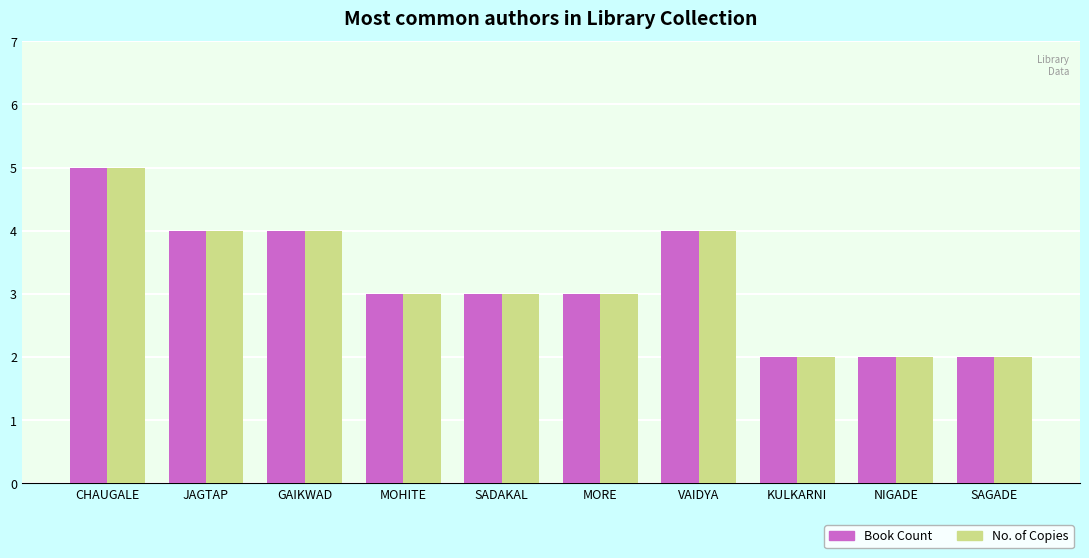

What is the label of the 5th bar from the right?

MORE